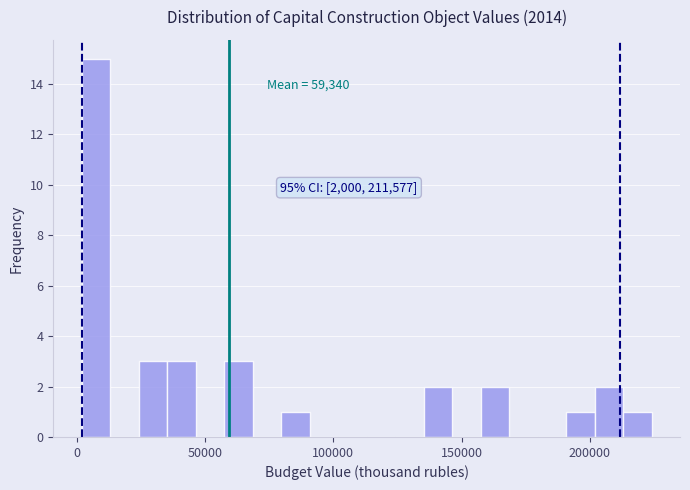

Read against the x-axis, roughly where is the centre of the tallest bar?

10000